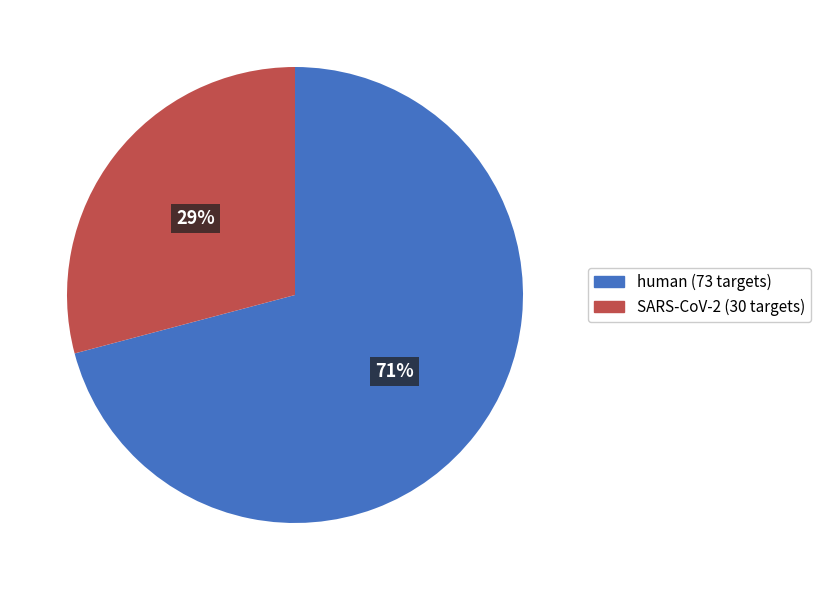

What is the smallest slice in the pie chart?

SARS-CoV-2